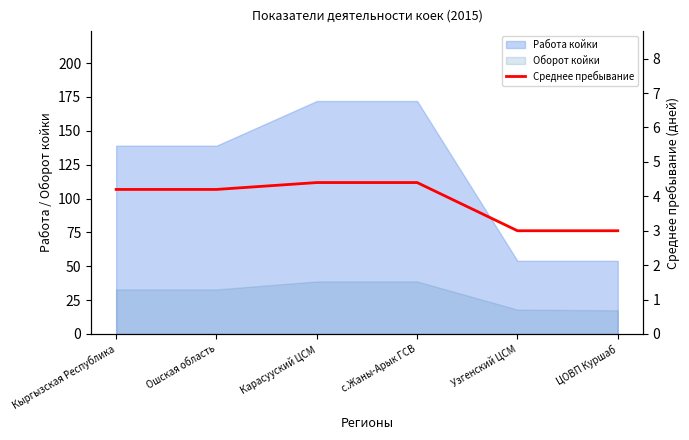

What is the smallest value displayed?

3.0